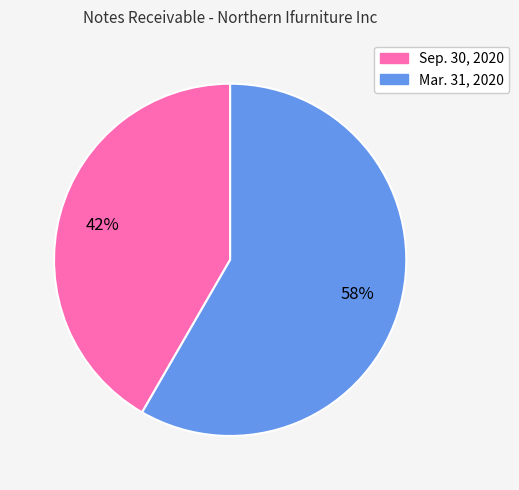

Approximately how many times larger is the value at Mar. 31, 2020 compared to Sep. 30, 2020?

1.4